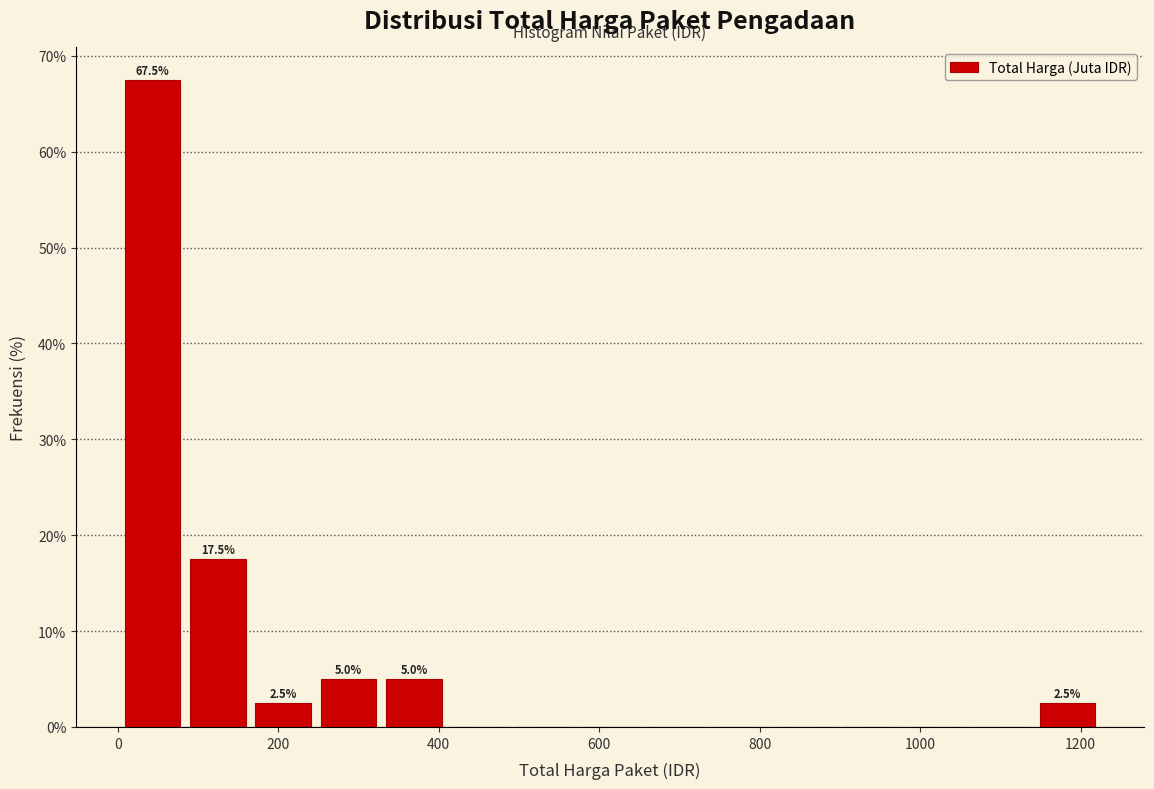

Which range on the x-axis has the tallest bar?

0 to 80